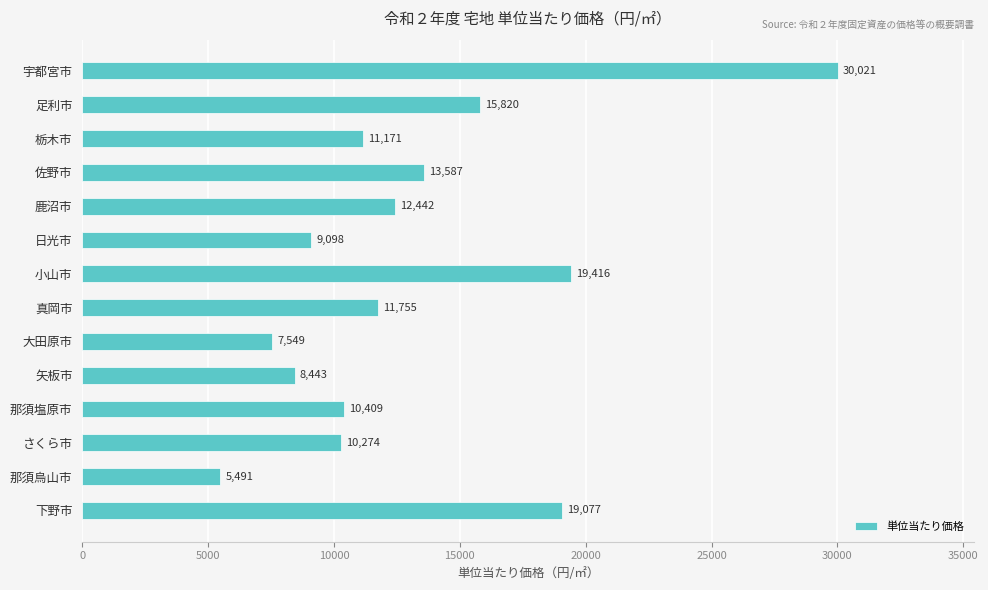

The value at 佐野市 is 13587. True or false?

True